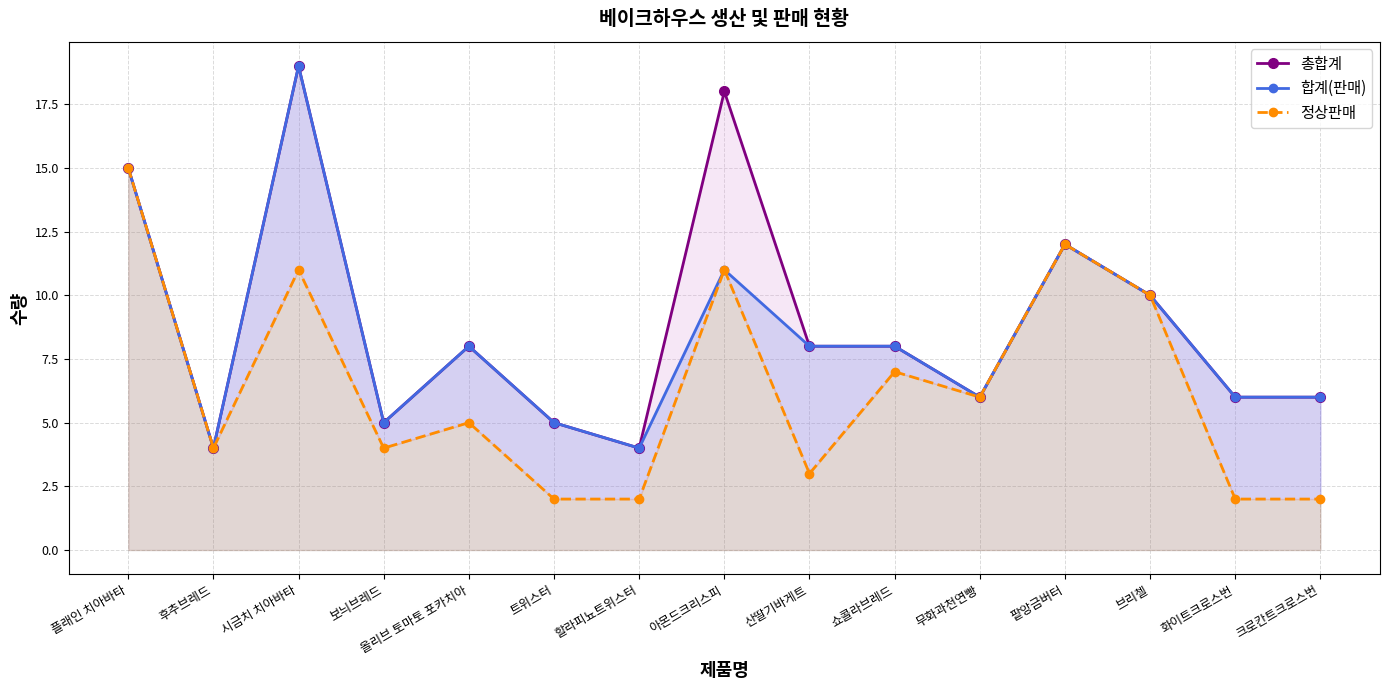

Rank the series by their maximum value, from highest to lowest.

총합계, 합계(판매), 정상판매